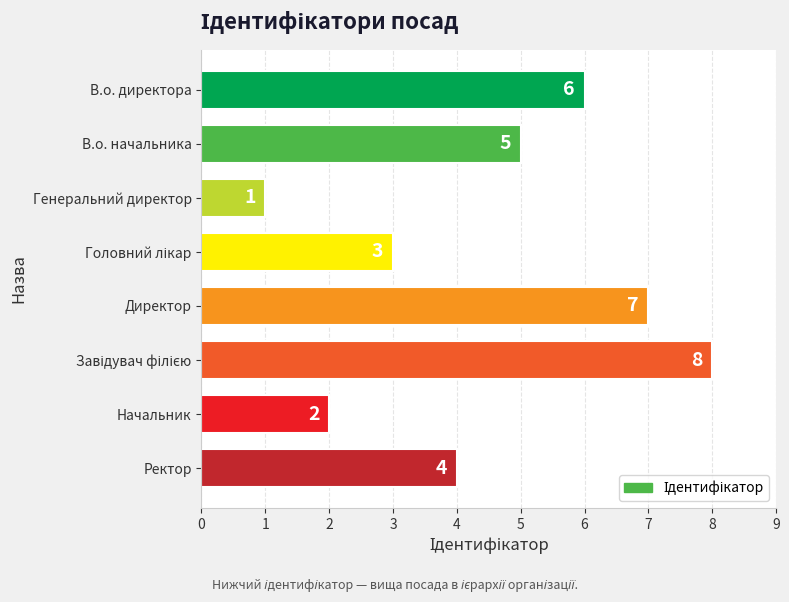

Does the chart contain stacked bars?

No